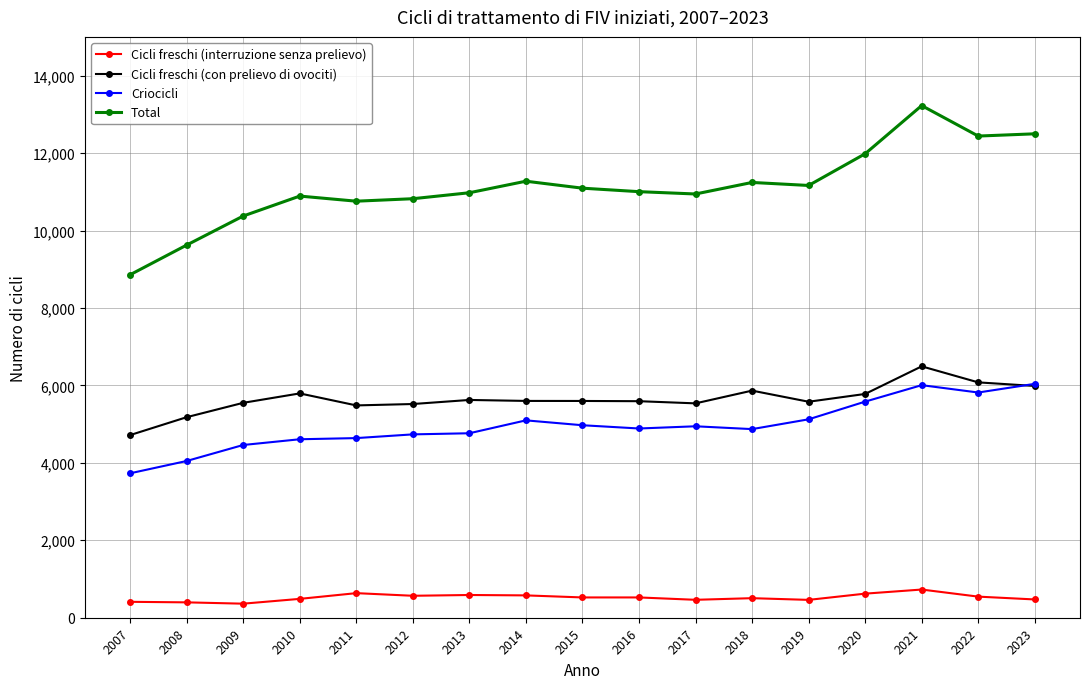

True or false: Cicli freschi (interruzione senza prelievo) and Criocicli intersect in this chart.

False